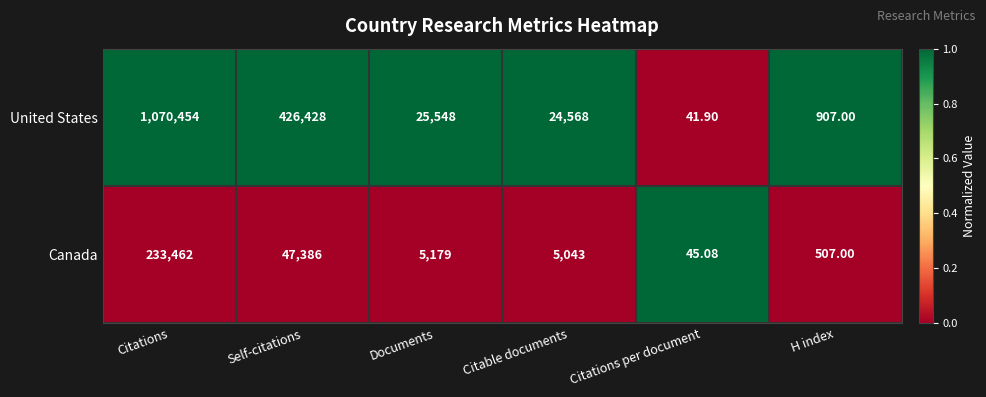

Which category has the lowest value in the United States series?

Citations per document